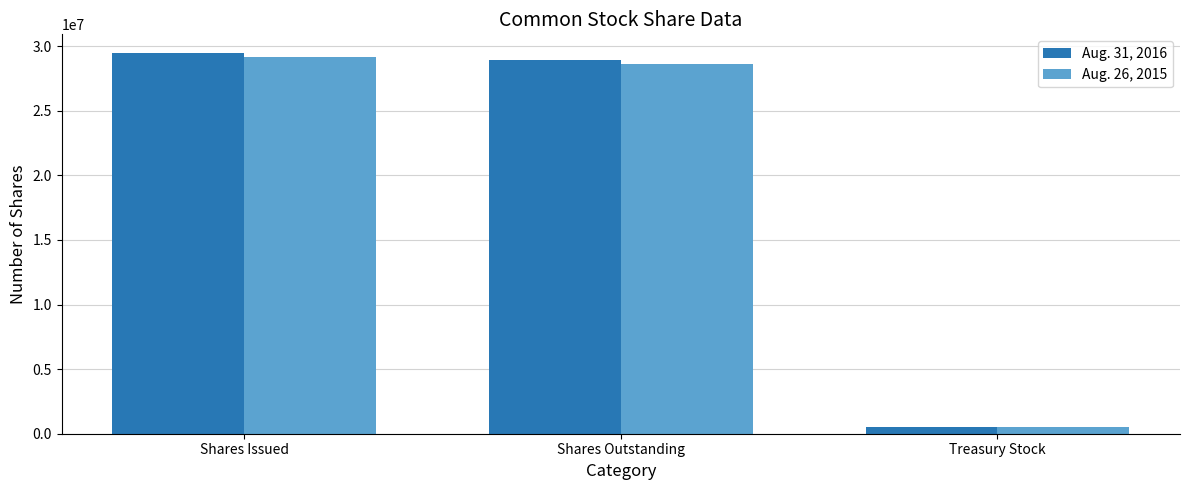

Does the chart contain any negative values?

No